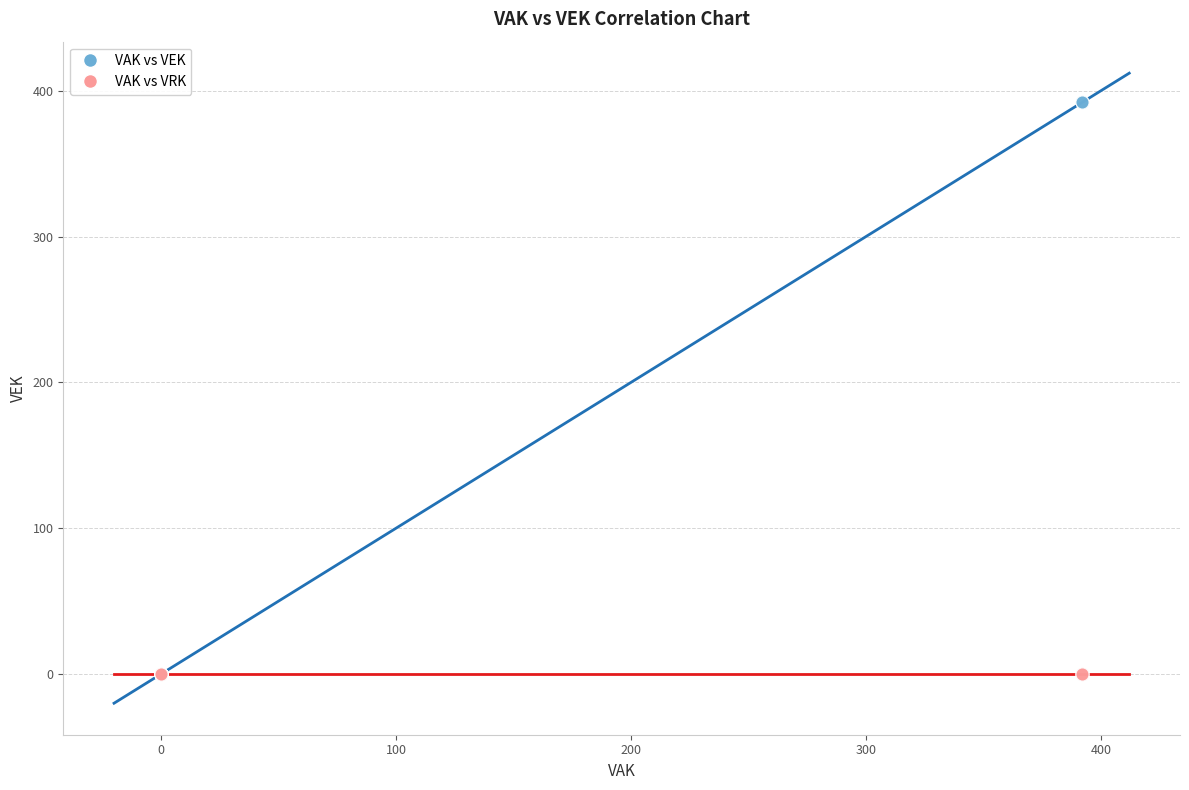

What are all the series names shown in the legend?

VAK vs VEK, VAK vs VRK